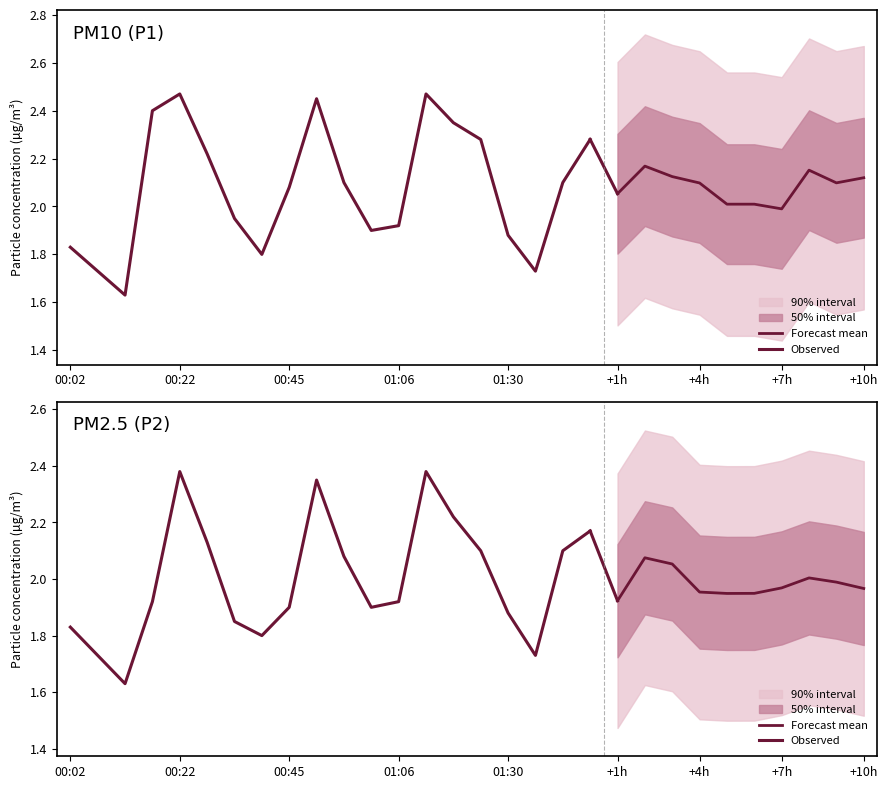

Rank the categories by P2 value from lowest to highest.

00:12, 00:07, 01:36, 00:37, 00:02, 00:32, 01:30, 00:45, 01:00, 00:17, 01:06, 00:55, 01:25, 01:41, 00:27, 01:46, 01:19, 00:50, 00:22, 01:11